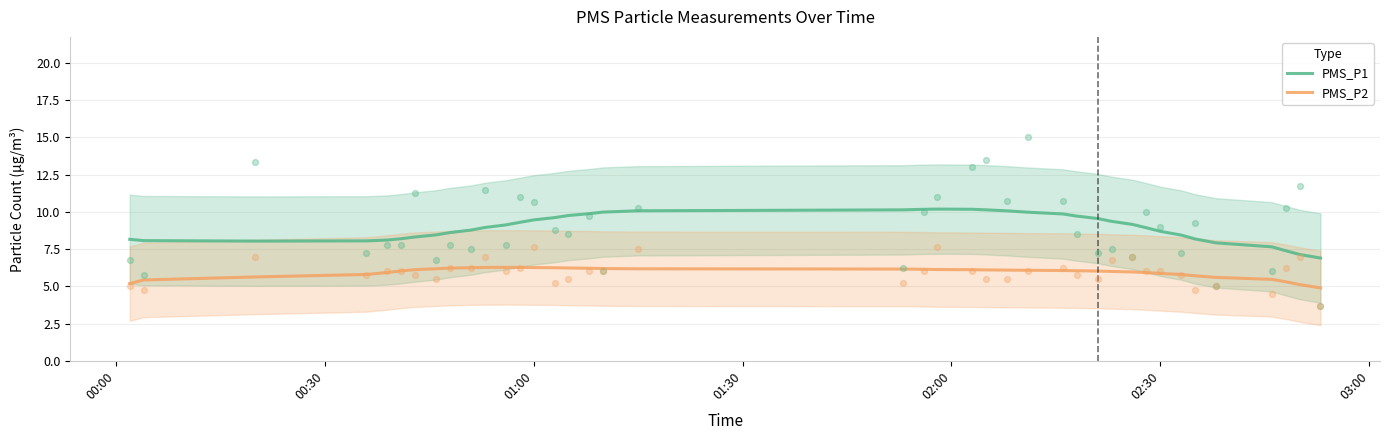

True or false: PMS_P1 and PMS_P2 cross at least once.

False